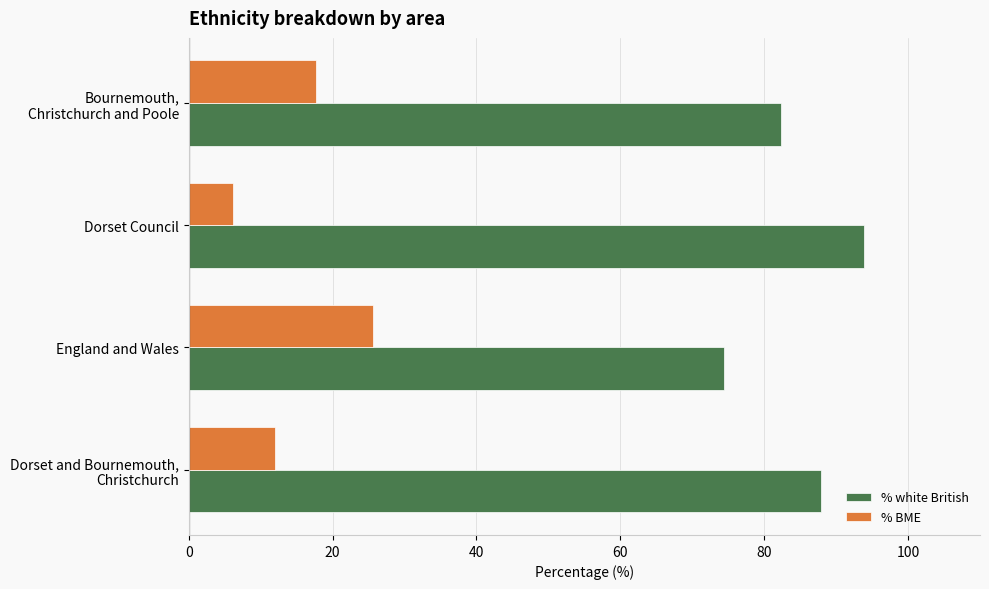

Which series has the largest total across all categories?

% white British